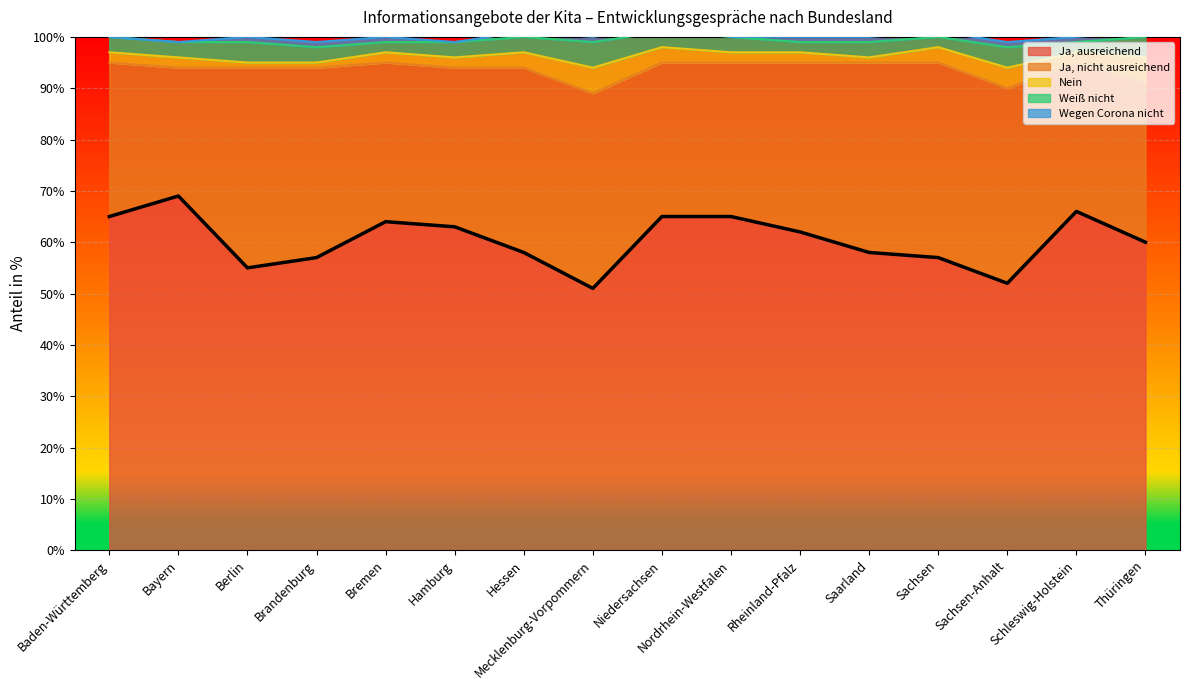

Reading left to right, list all the values displayed in this chart.

65	69	55	57	64	63	58	51	65	65	62	58	57	52	66	60